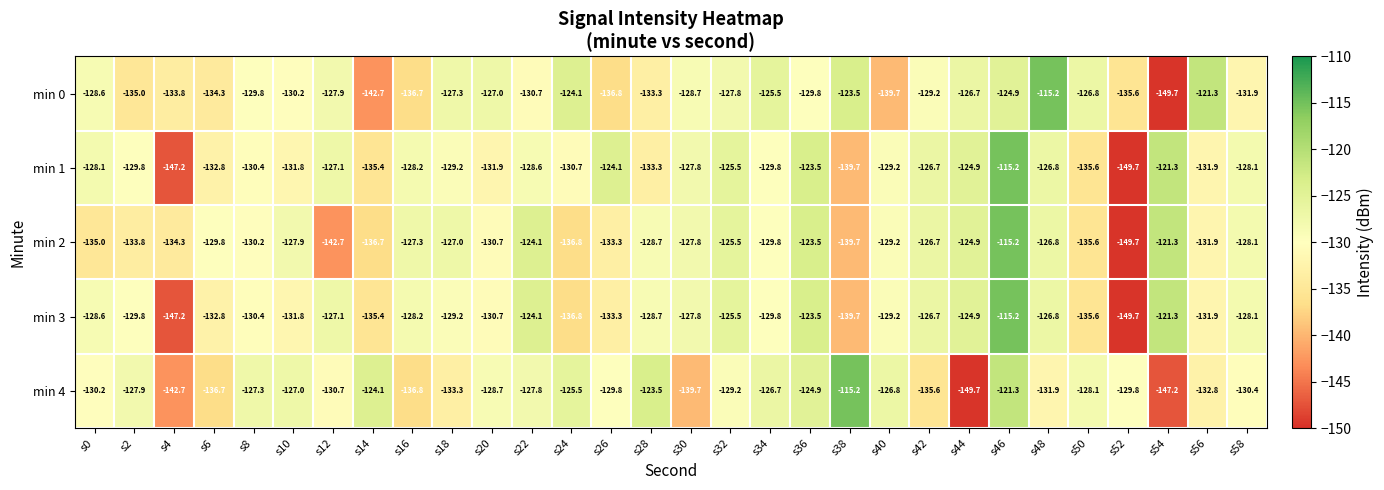

What is the difference between the highest and lowest values at s52?

19.9